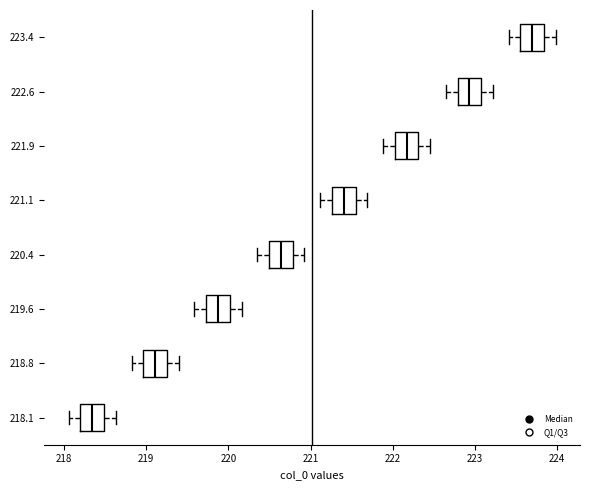

Reading bottom to top, transcribe this box plot: for each box, give where its median line is, the range the box spans, and where its two whiskers end, as read against the x-axis. The values are not printed on the chart, so give them approximately, as read against the axis.

218.1: median 218.3, box 218.2 to 218.5, whiskers 218.1 to 218.6
218.8: median 219.1, box 219.0 to 219.3, whiskers 218.8 to 219.4
219.6: median 219.9, box 219.7 to 220.0, whiskers 219.6 to 220.2
220.4: median 220.6, box 220.5 to 220.8, whiskers 220.4 to 220.9
221.1: median 221.4, box 221.3 to 221.5, whiskers 221.1 to 221.7
221.9: median 222.2, box 222.0 to 222.3, whiskers 221.9 to 222.5
222.6: median 222.9, box 222.8 to 223.1, whiskers 222.6 to 223.2
223.4: median 223.7, box 223.6 to 223.8, whiskers 223.4 to 224.0